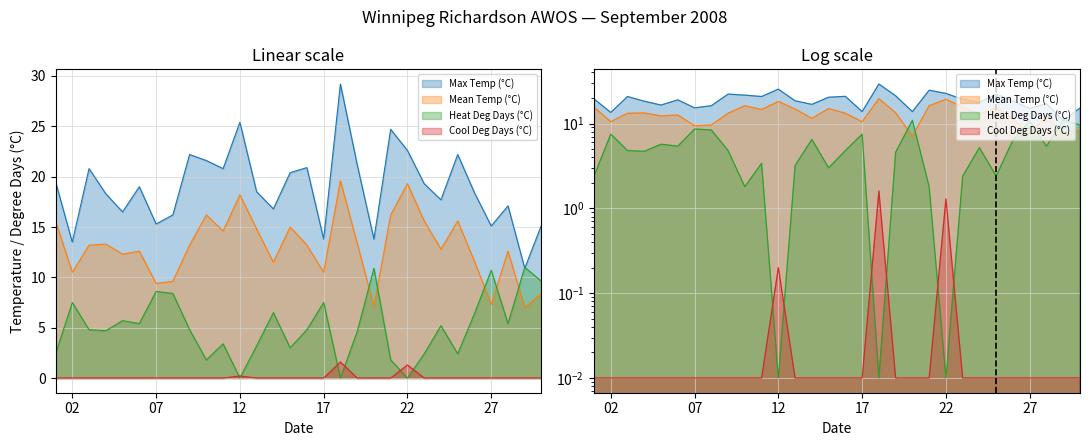

List the series in order of their overall mean, lowest first.

Cool Deg Days (°C), Heat Deg Days (°C), Mean Temp (°C), Max Temp (°C)